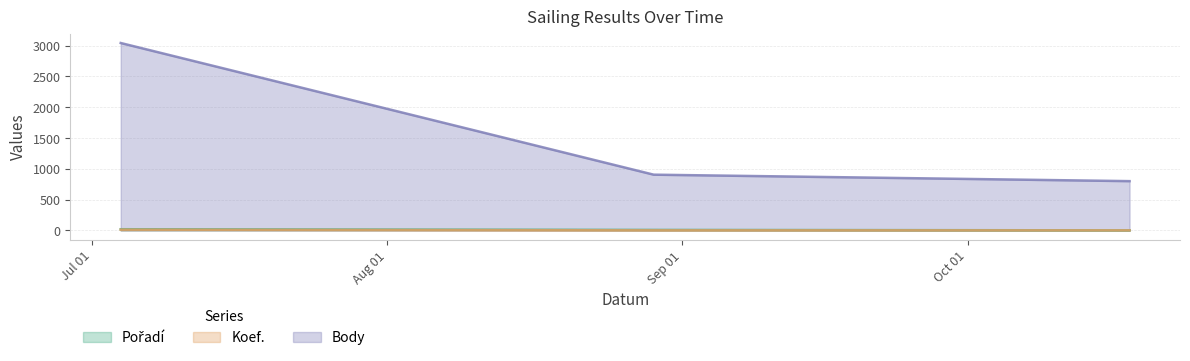

What is the maximum value shown in the chart?

3043